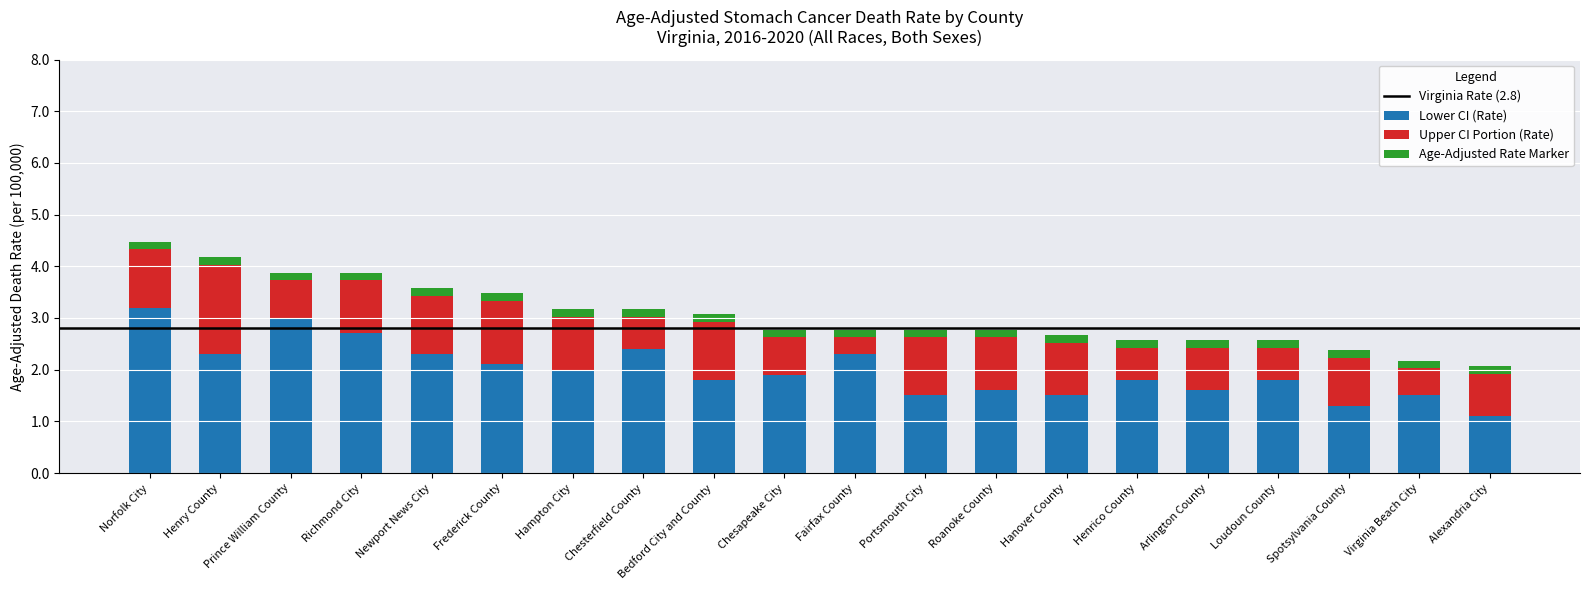

At which category is the sum across all series the highest?

Norfolk City